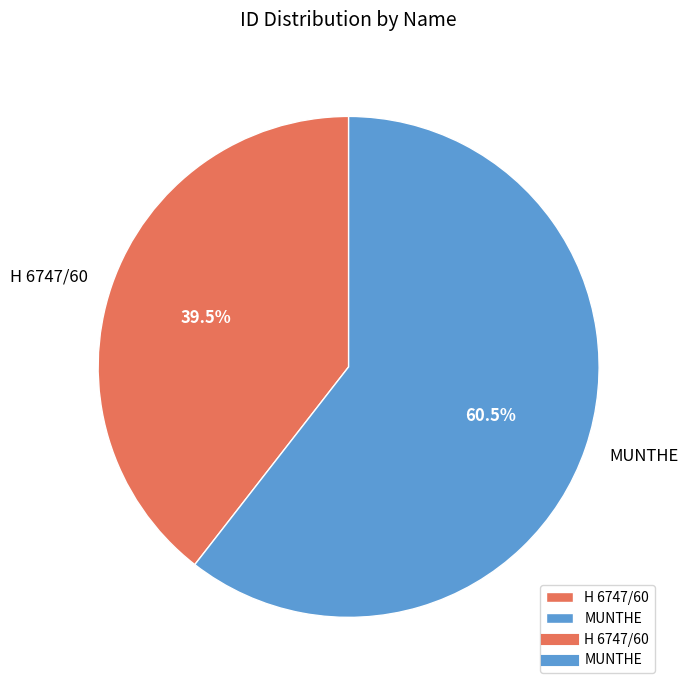

What is the largest slice in the pie chart?

MUNTHE